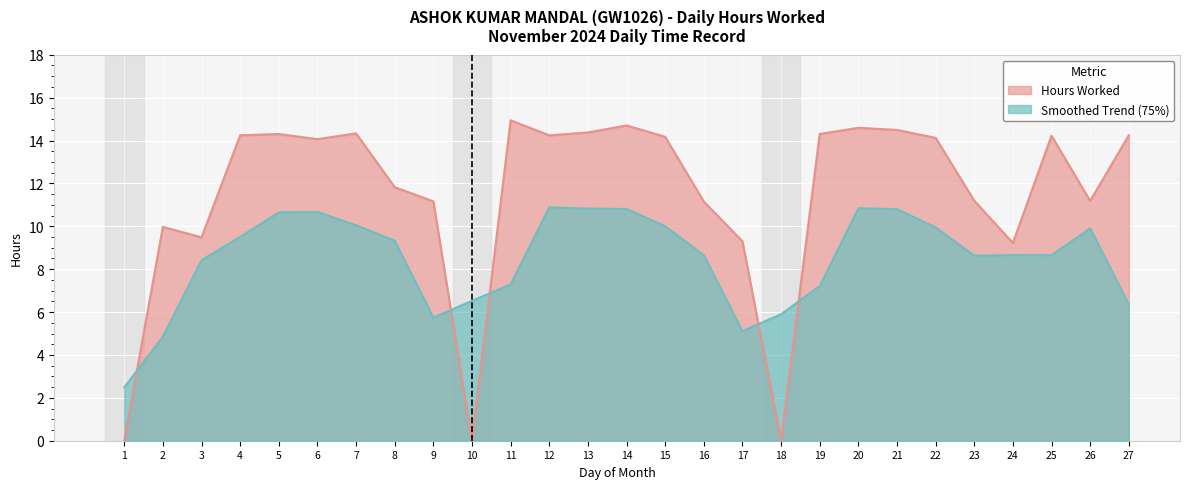

The value at 8 is 11.8. True or false?

True